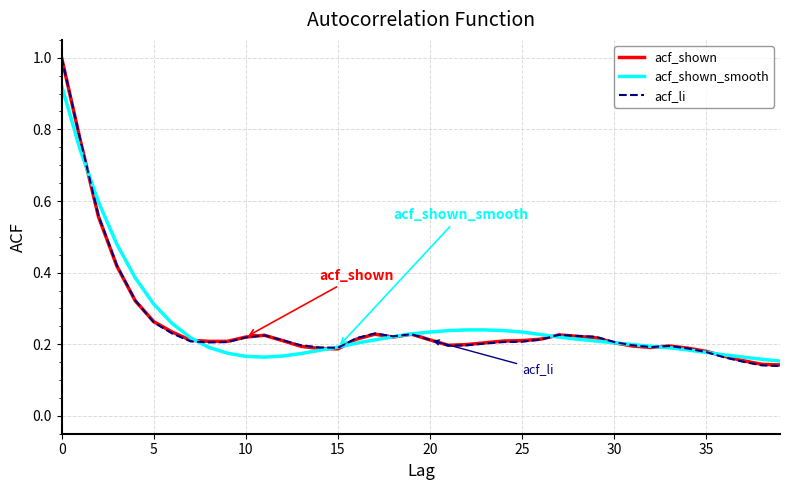

Which series has the widest spread of values?

acf_li